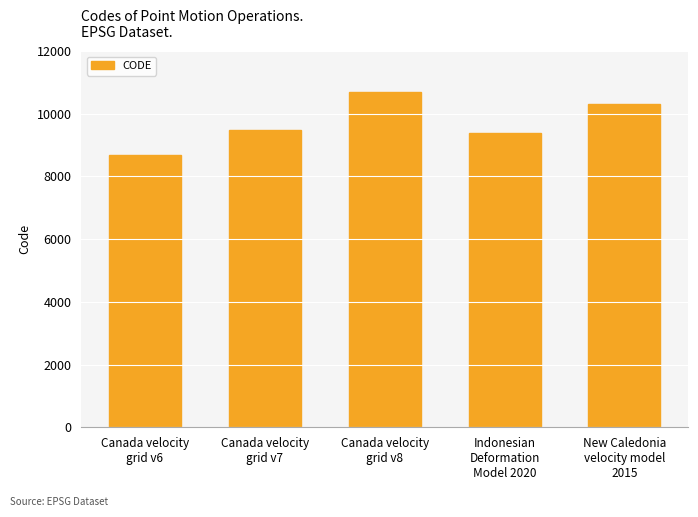

At which category does the chart reach its peak across all series?

Canada velocity
grid v8